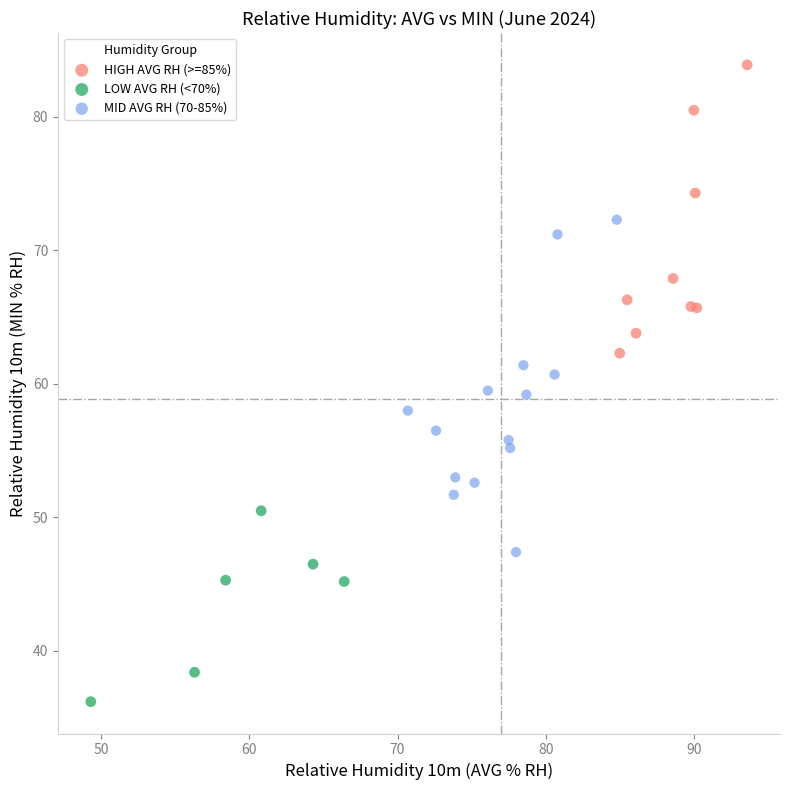

Which series has the largest Y range (max minus min)?

MID AVG RH (70-85%)